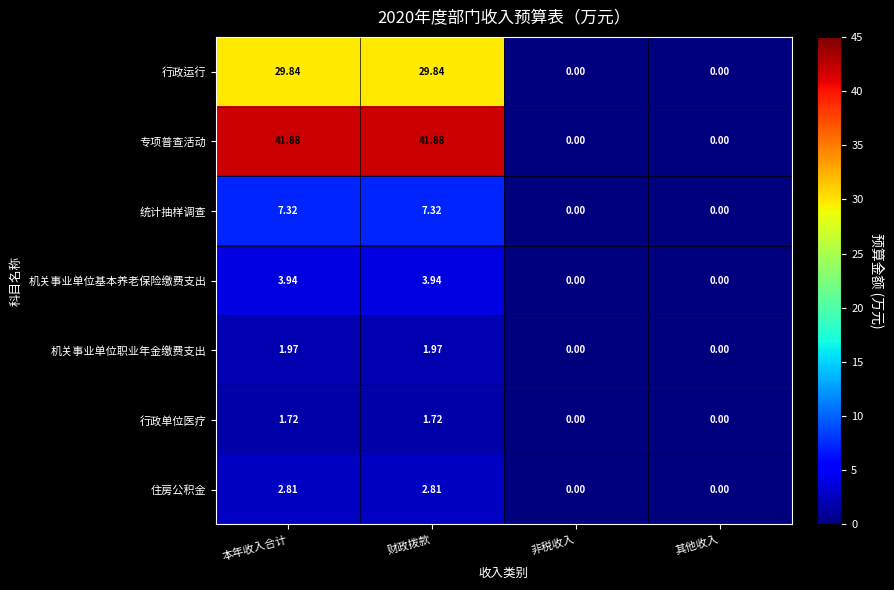

Rank the series by their maximum value, from highest to lowest.

专项普查活动, 行政运行, 统计抽样调查, 机关事业单位基本养老保险缴费支出, 住房公积金, 机关事业单位职业年金缴费支出, 行政单位医疗